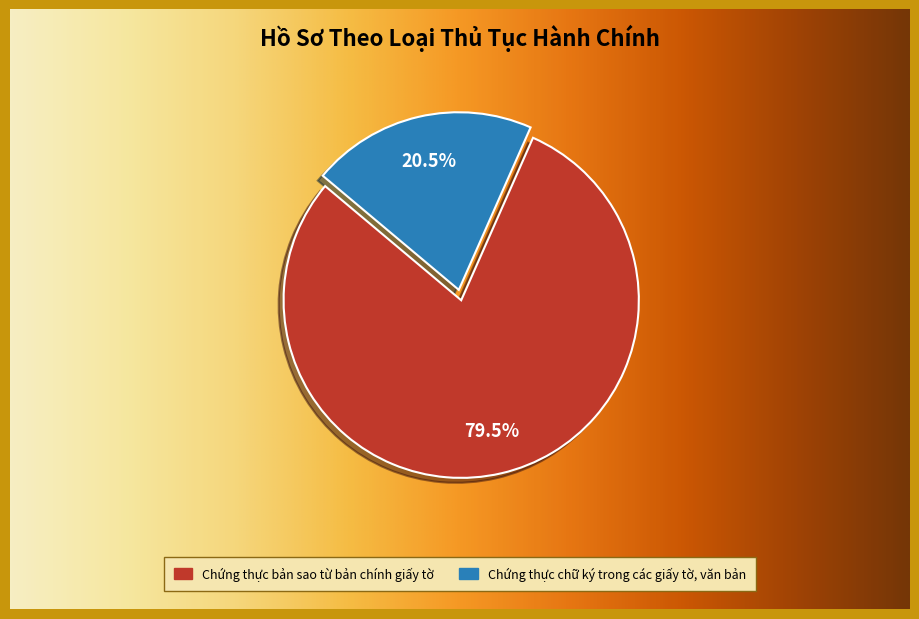

Which has a higher value, Chứng thực bản sao từ bản chính giấy tờ or Chứng thực chữ ký trong các giấy tờ, văn bản?

Chứng thực bản sao từ bản chính giấy tờ